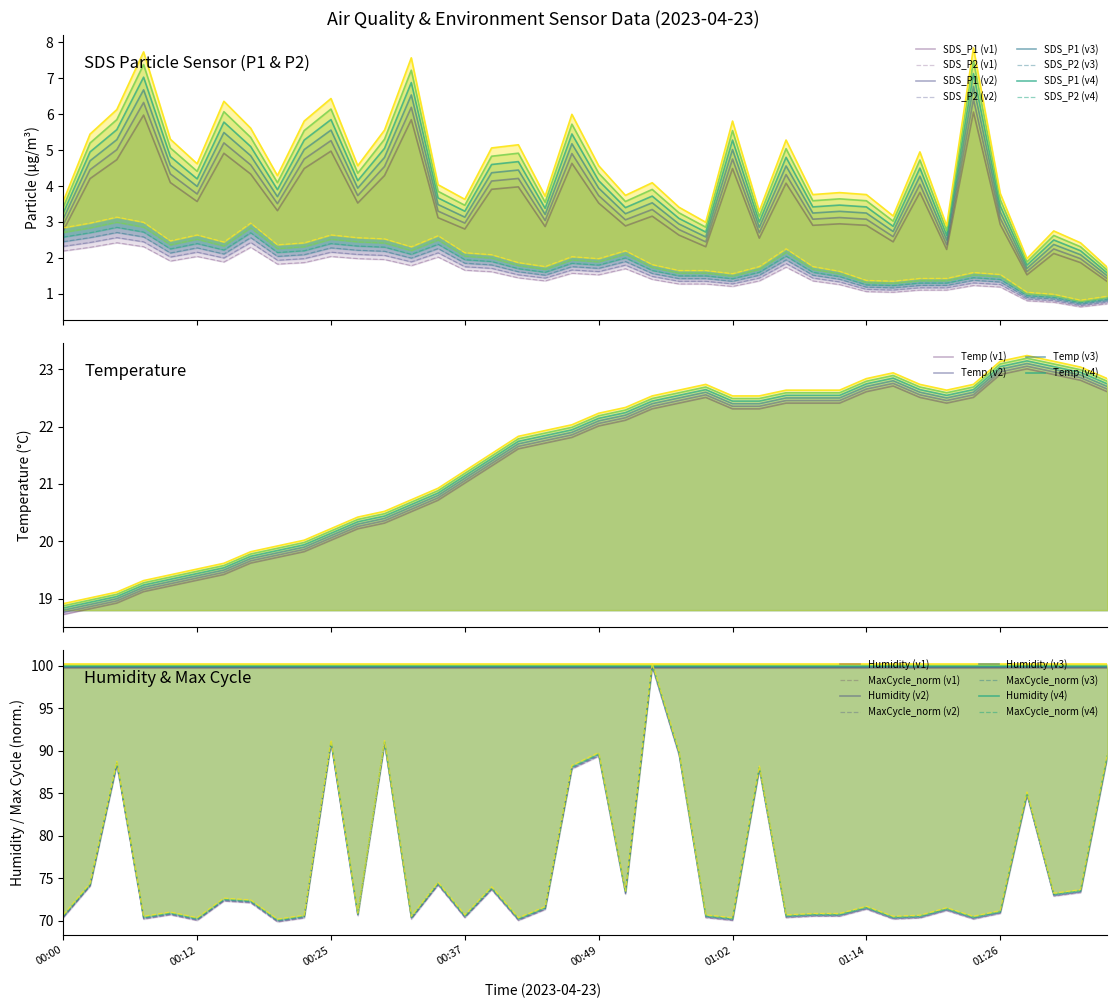

What position from the left is 32?

33